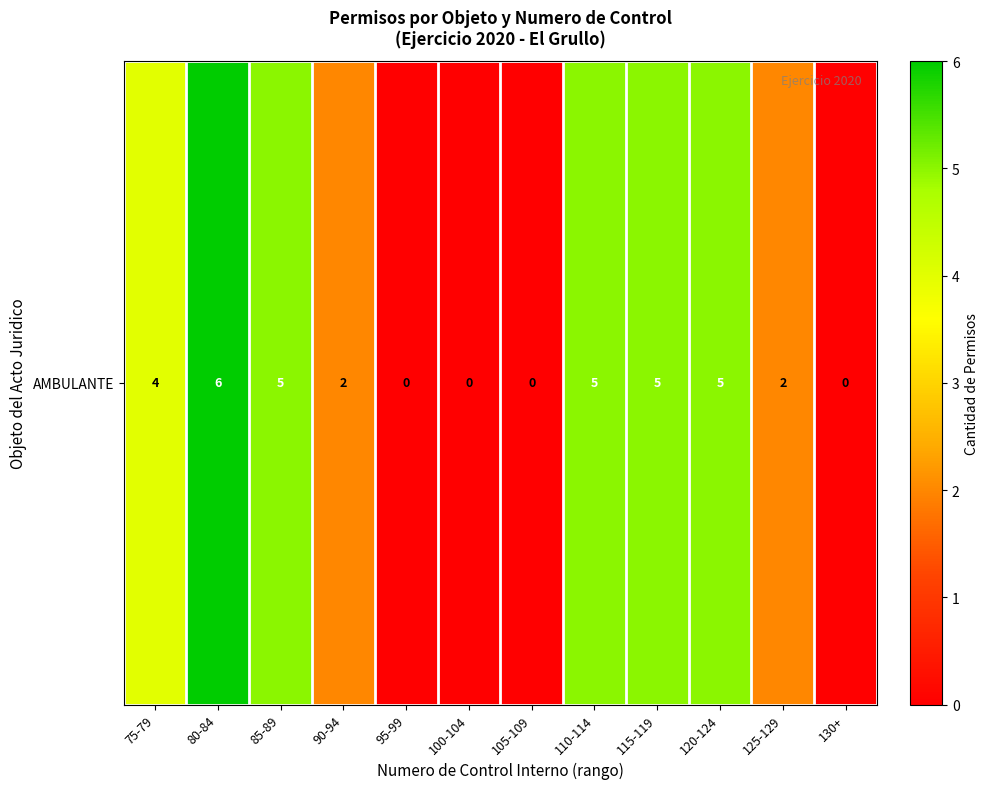

Count the values in the range 0 to 5.

11